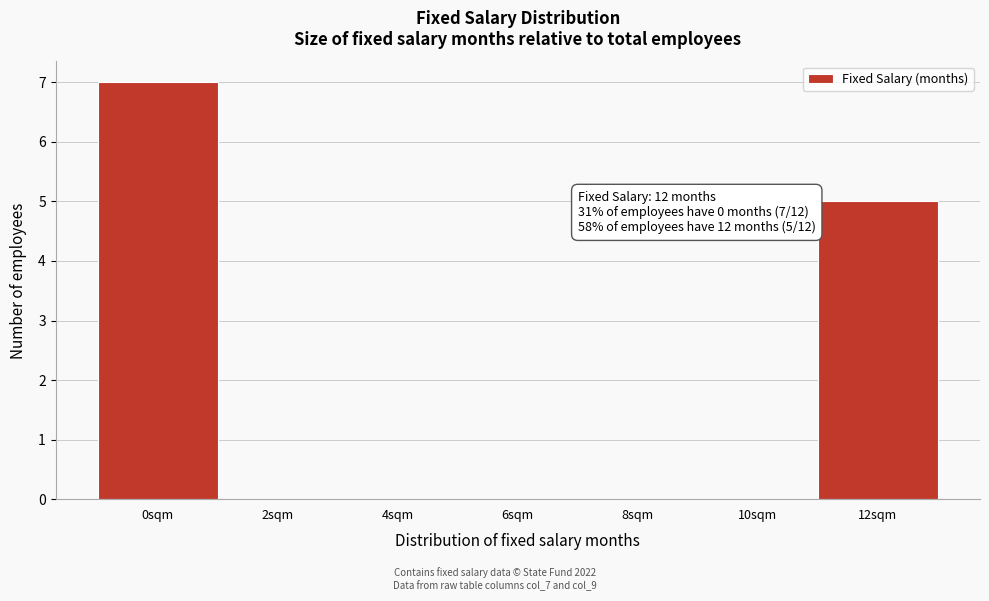

Which category has the highest value across all series?

0sqm